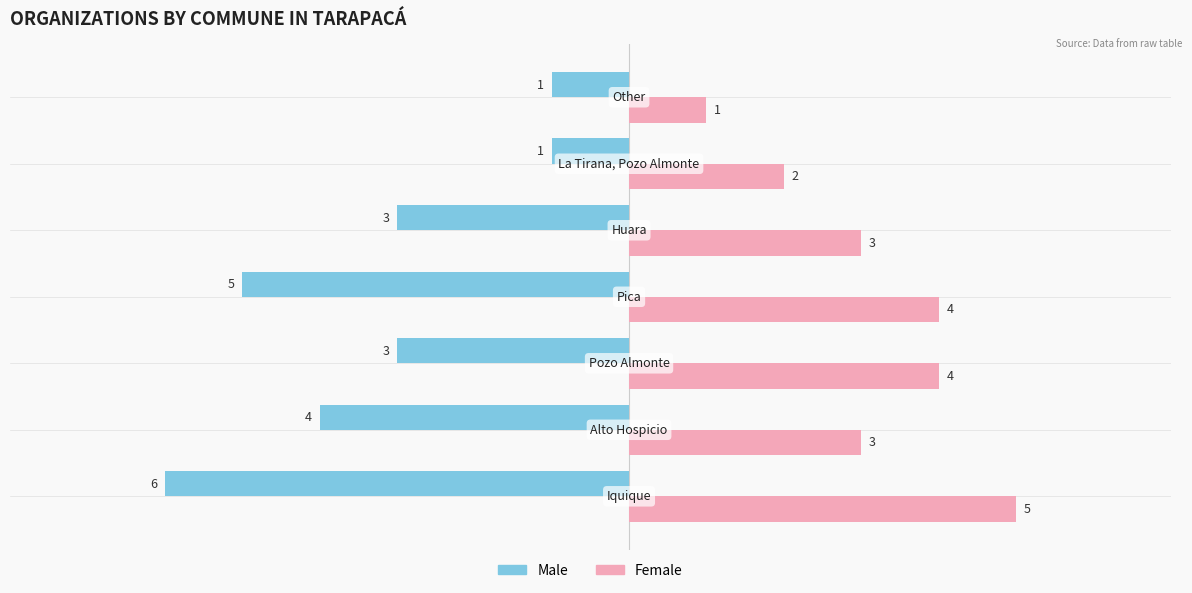

Rank the series by their maximum value, from lowest to highest.

Male, Female